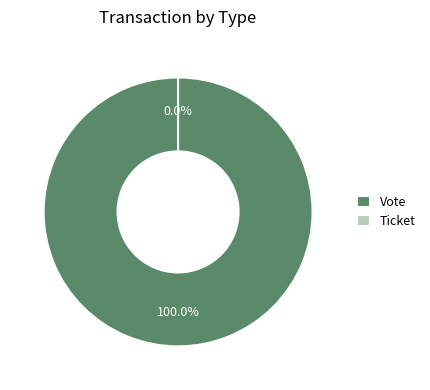

What is the largest slice in the pie chart?

Vote